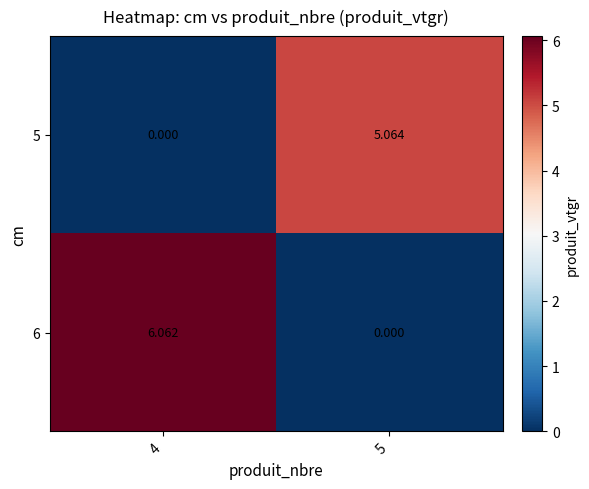

Is the value of 6 at 4 greater than the value of 5 at 5?

Yes